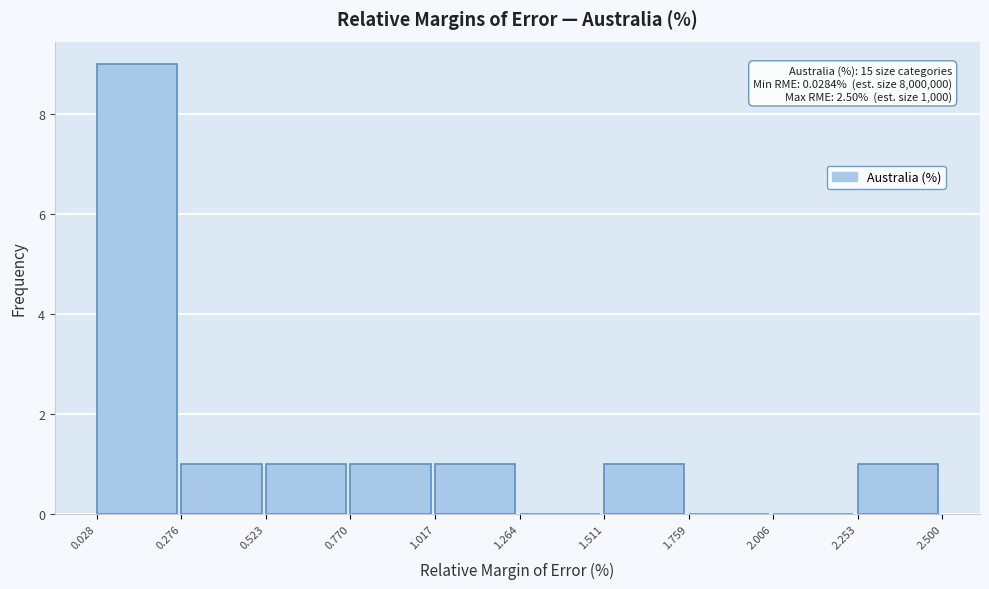

Which range on the x-axis has the tallest bar?

0.028 to 0.276